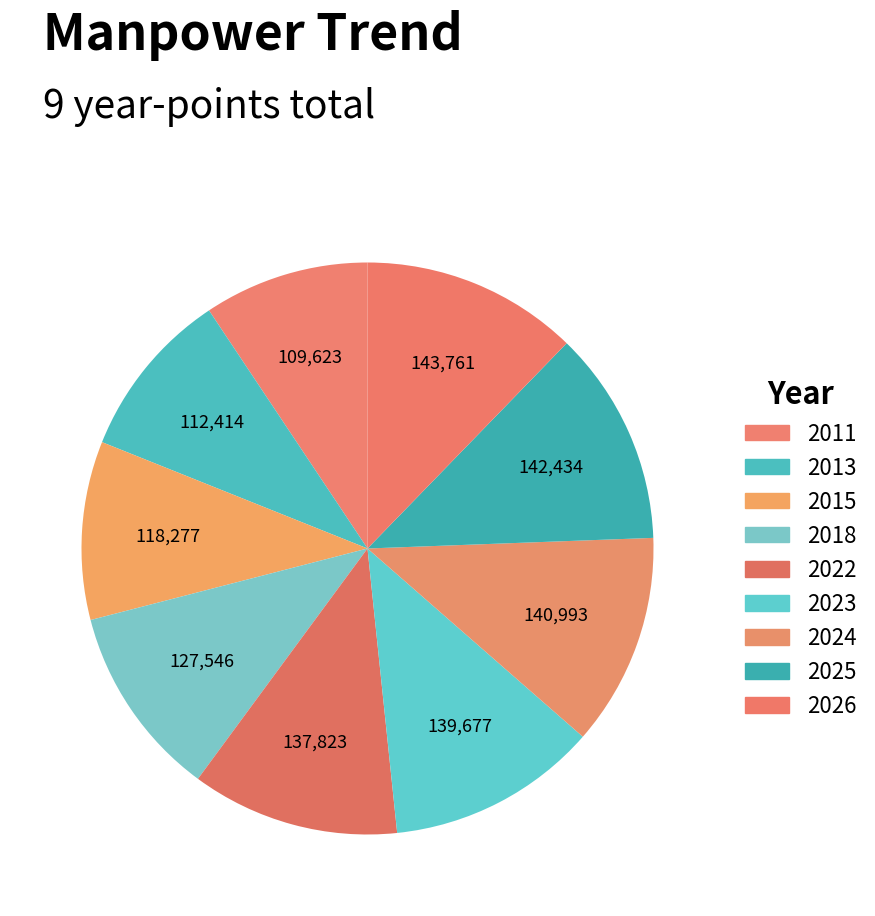

Combined, what portion of the pie is 2018 and 2023?

22.8%